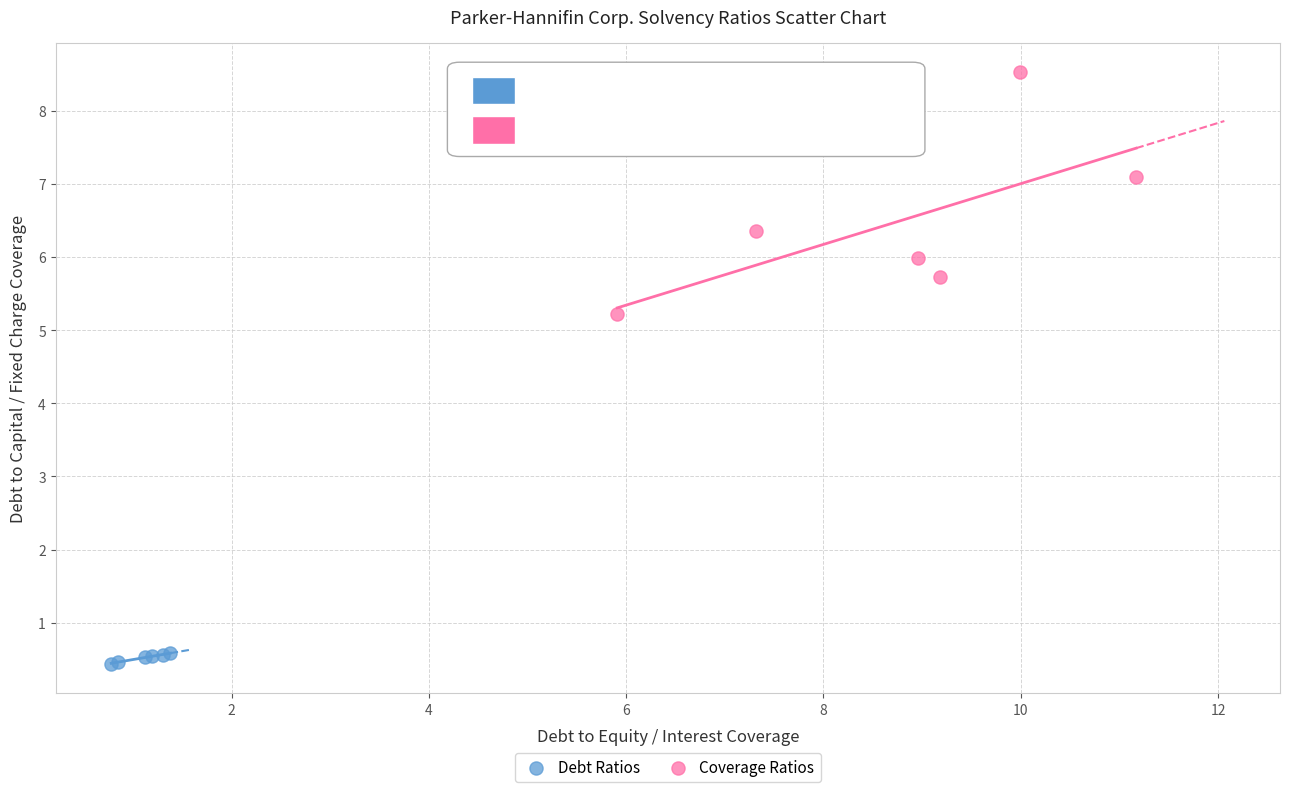

Which series contains the lowest Y value?

Debt Ratios